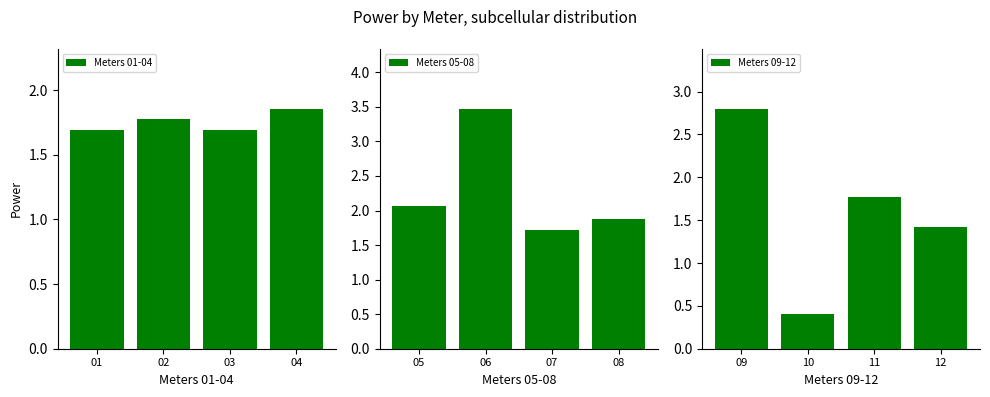

How many data points in Meters 05-08 are less than 2?

2